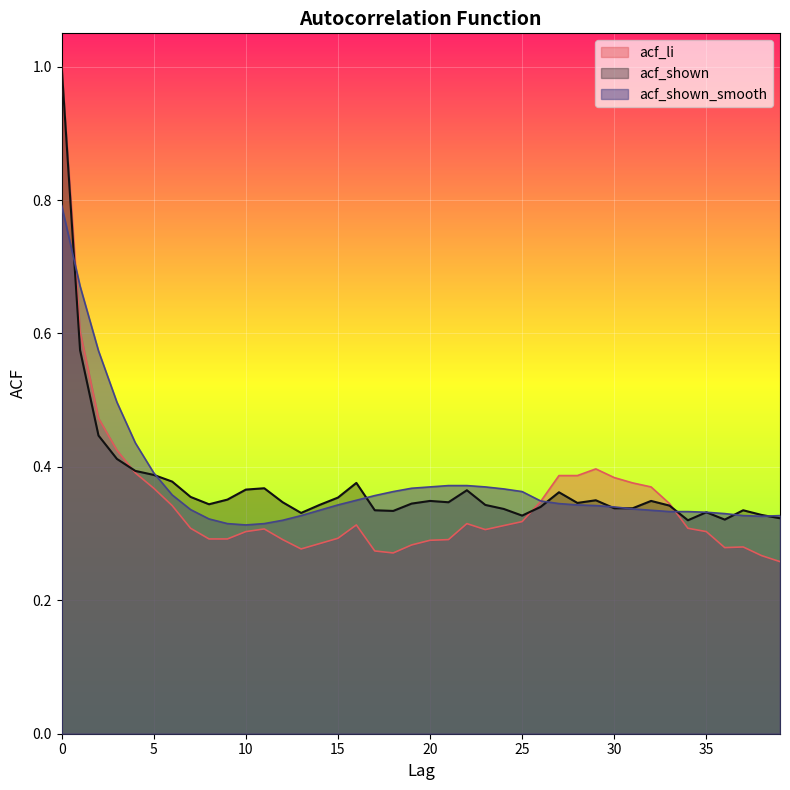

What is the lowest value of the acf_li series?

0.3